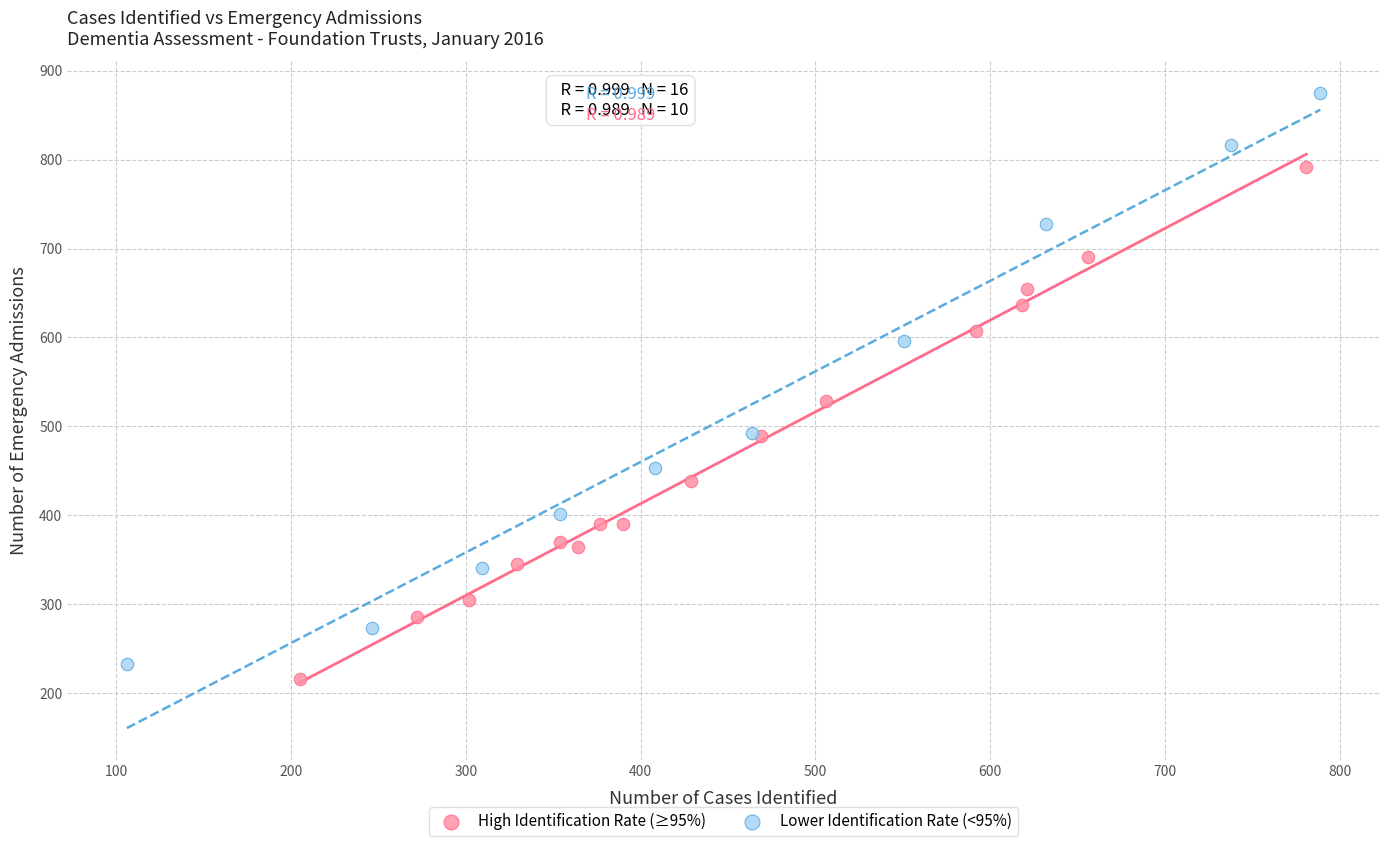

Which series has the largest Y range (max minus min)?

Lower Identification Rate (<95%)